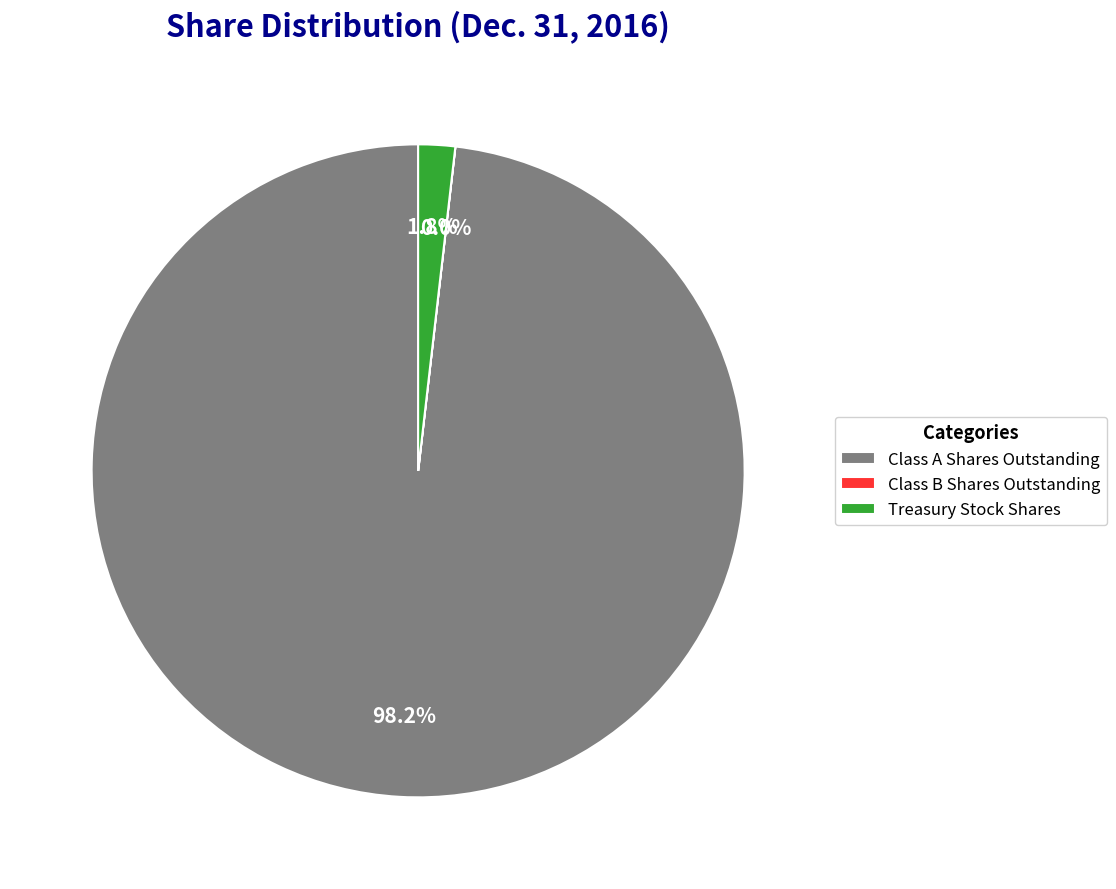

To the nearest percent, what is the average slice percentage?

33%